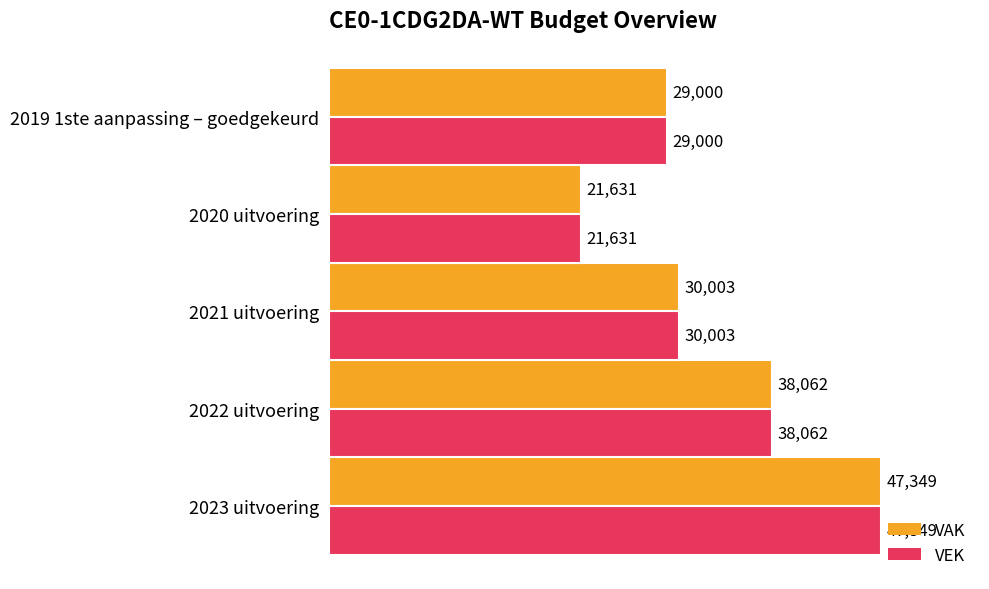

At how many categories does at least one series exceed 36991?

2